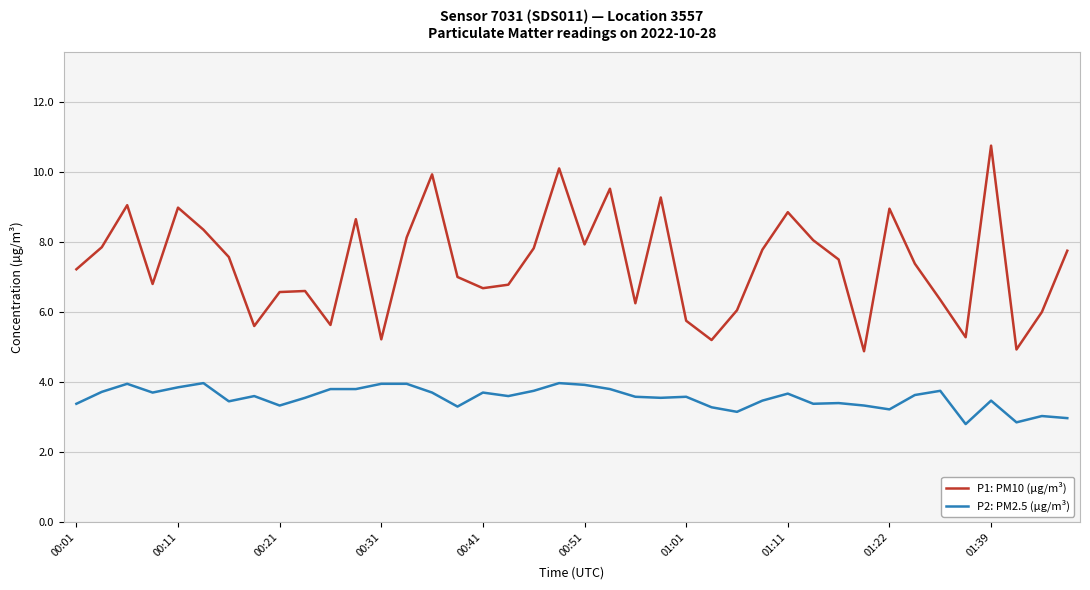

What is the difference between the maximum and minimum values in the P2: PM2.5 (µg/m³) series?

1.2